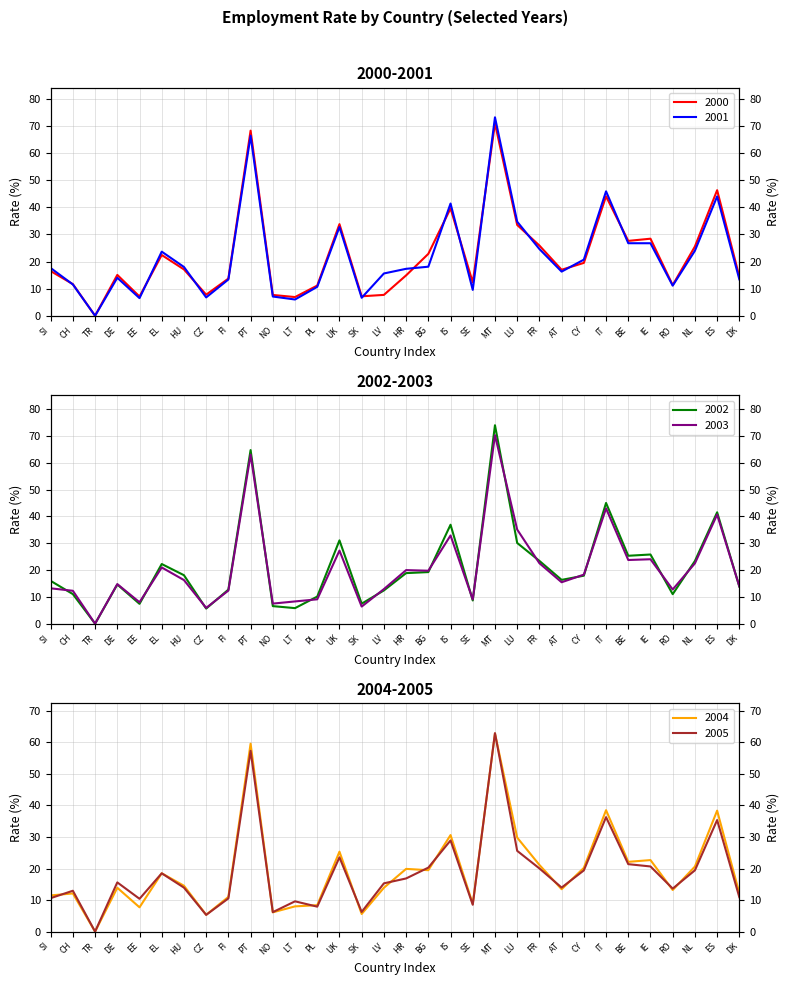

Reading right to left, list all the values displayed in this chart.

2000: 14.4	46.3	25.6	11.3	28.4	27.6	44.1	19.5	17.0	25.9	33.5	71.0	12.3	39.6	22.8	14.9	7.7	7.2	33.8	11.1	6.9	7.7	68.3	13.7	7.8	17.1	22.4	7.1	15.1	0.0	11.7	16.5
2001: 13.4	44.0	24.0	11.1	26.8	26.8	45.9	20.7	16.3	24.6	34.7	73.2	9.5	41.4	18.1	17.3	15.6	6.6	32.7	10.7	6.0	7.1	66.4	13.4	6.8	18.0	23.6	6.5	14.0	0.0	11.6	17.6
2002: 13.8	41.5	23.4	11.0	25.8	25.3	45.0	17.9	16.3	23.4	30.1	74.0	8.7	36.9	19.2	18.9	12.4	7.5	31.1	10.1	5.8	6.5	64.7	12.7	5.6	18.1	22.2	7.4	14.6	0.0	11.0	16.0
2003: 13.9	40.7	22.5	12.8	24.0	23.8	43.0	18.3	15.4	22.6	35.1	70.3	9.0	32.9	19.8	20.0	12.9	6.4	27.3	9.1	8.3	7.5	63.0	12.3	5.9	16.3	21.0	8.0	14.8	0.0	12.3	13.2
2004: 12.2	38.4	20.6	13.2	22.7	22.1	38.5	20.2	13.4	21.1	29.8	62.8	8.8	30.6	19.5	19.9	13.9	5.6	25.3	8.4	8.0	6.1	59.6	11.0	5.3	14.5	18.5	7.7	13.9	0.0	12.1	11.5
2005: 10.9	35.4	19.4	13.6	20.6	21.4	36.3	19.4	14.0	20.0	25.6	62.9	8.5	28.9	20.3	16.9	15.3	6.2	23.5	7.9	9.6	6.2	57.3	10.5	5.3	13.9	18.5	10.4	15.6	0.0	12.9	10.6